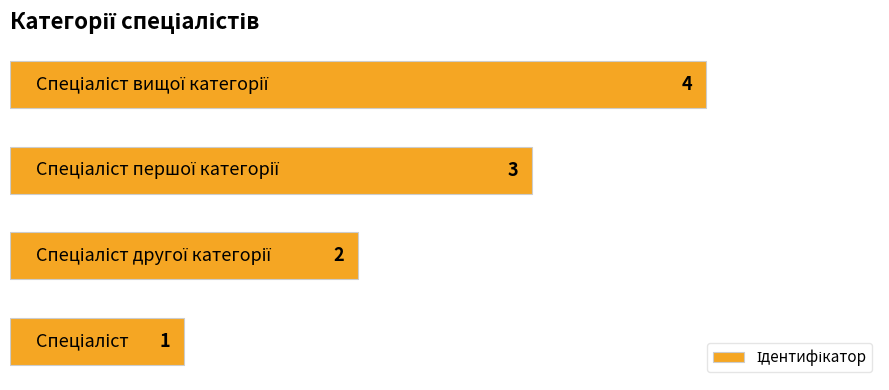

What is the greatest value displayed?

4